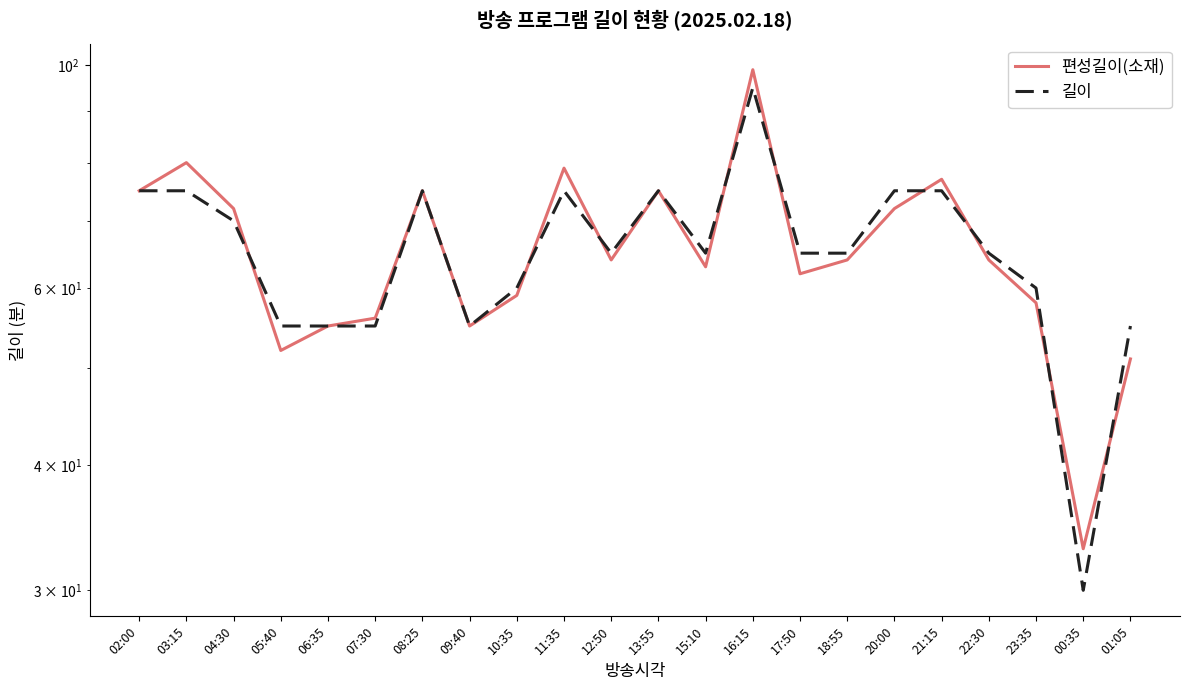

Where is 편성길이(소재) nearest to the value 66?

12:50